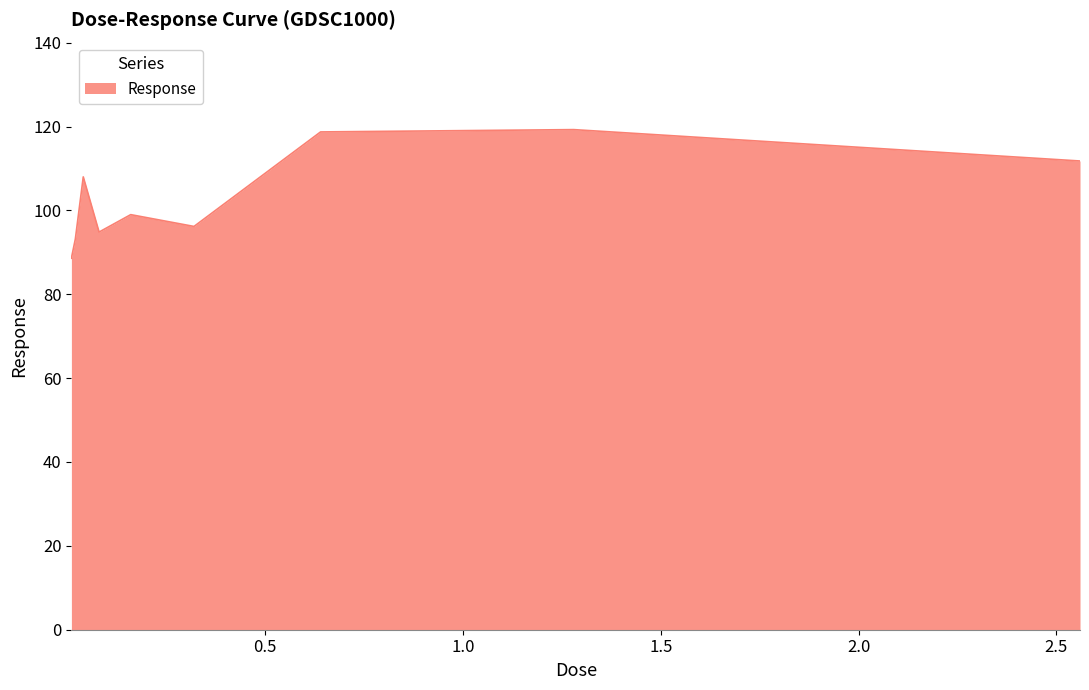

True or false: the data has more than 2 interior local peaks.

True